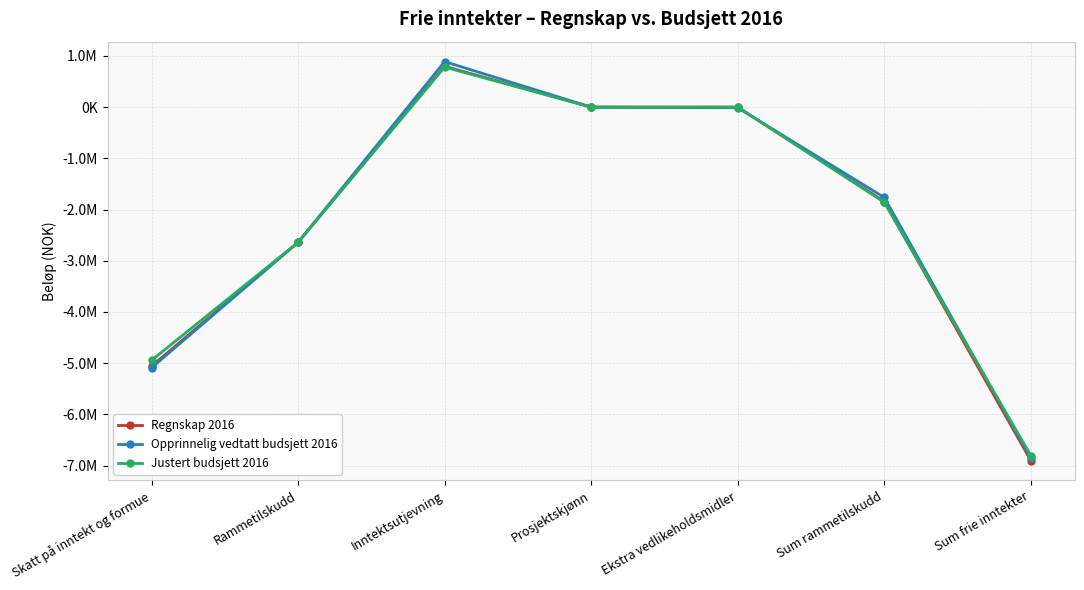

Does the chart have visible grid lines?

Yes